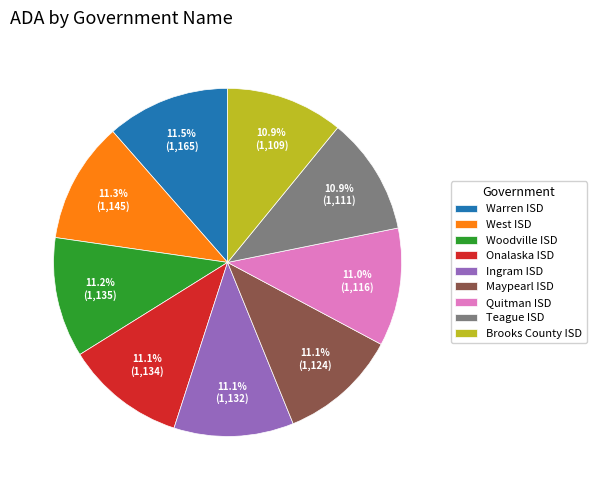

What percentage is NOT represented by Quitman ISD?

89.0%